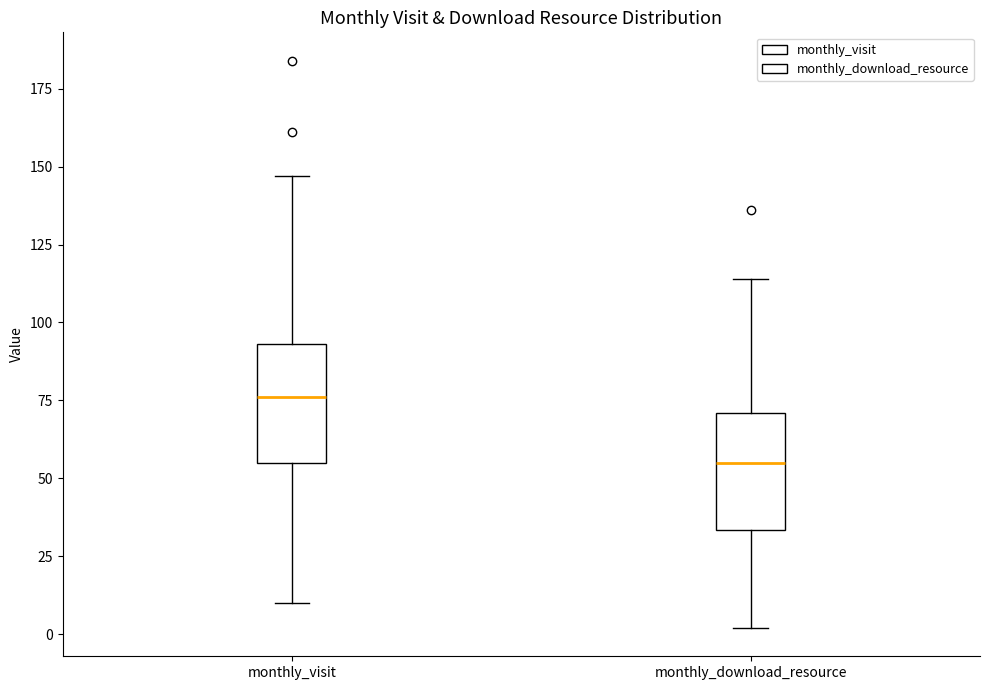

Where does the median line of the box for monthly_download_resource sit on the y-axis? The values are not printed on the chart, so give them approximately, as read against the axis.

55